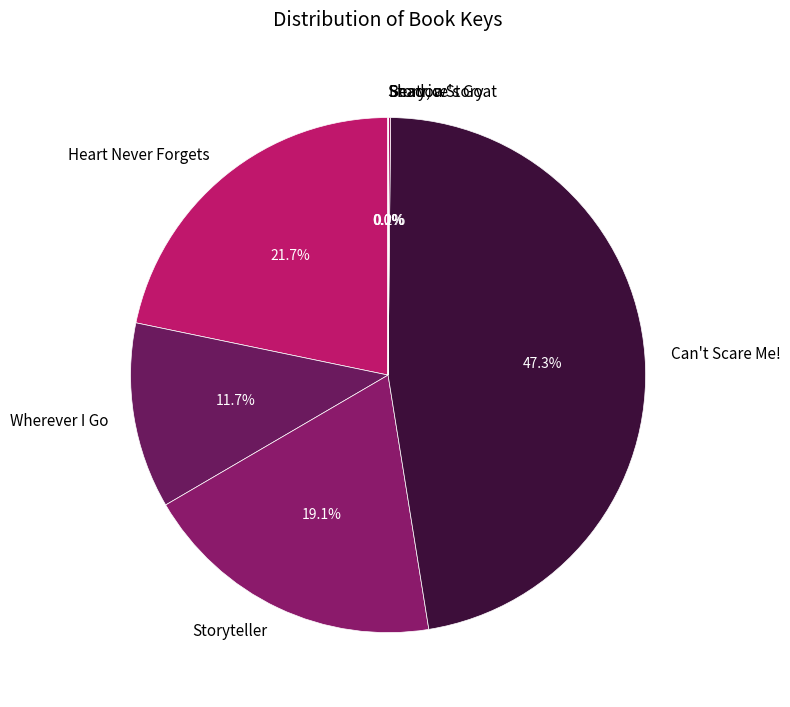

Is there any slice that represents more than half of the pie?

No